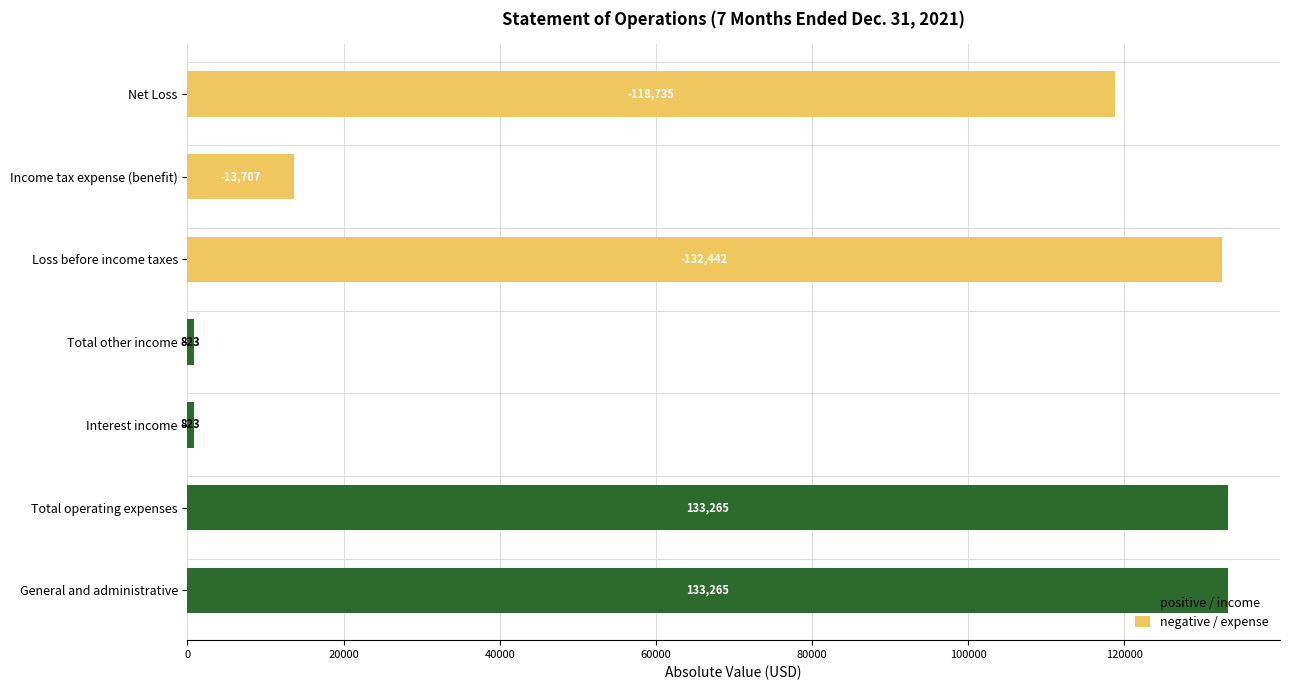

What is the value of the 4th bar from the left?

823